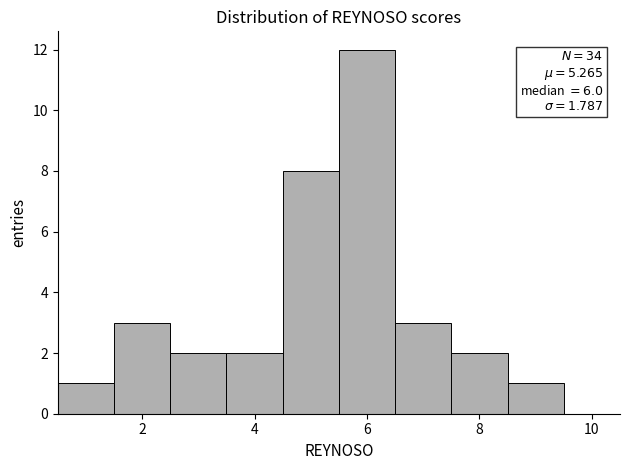

Over which range of the x-axis is the bar tallest?

5.5 to 6.5